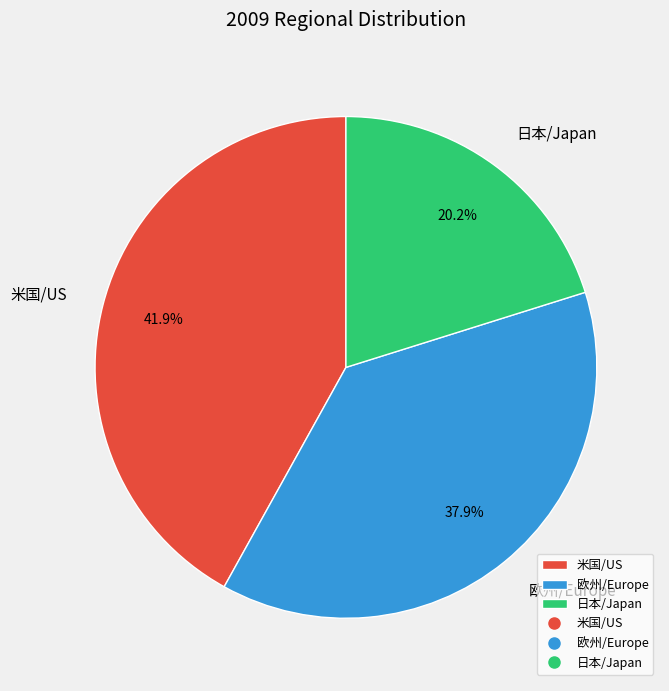

Which slice is the smallest?

日本/Japan